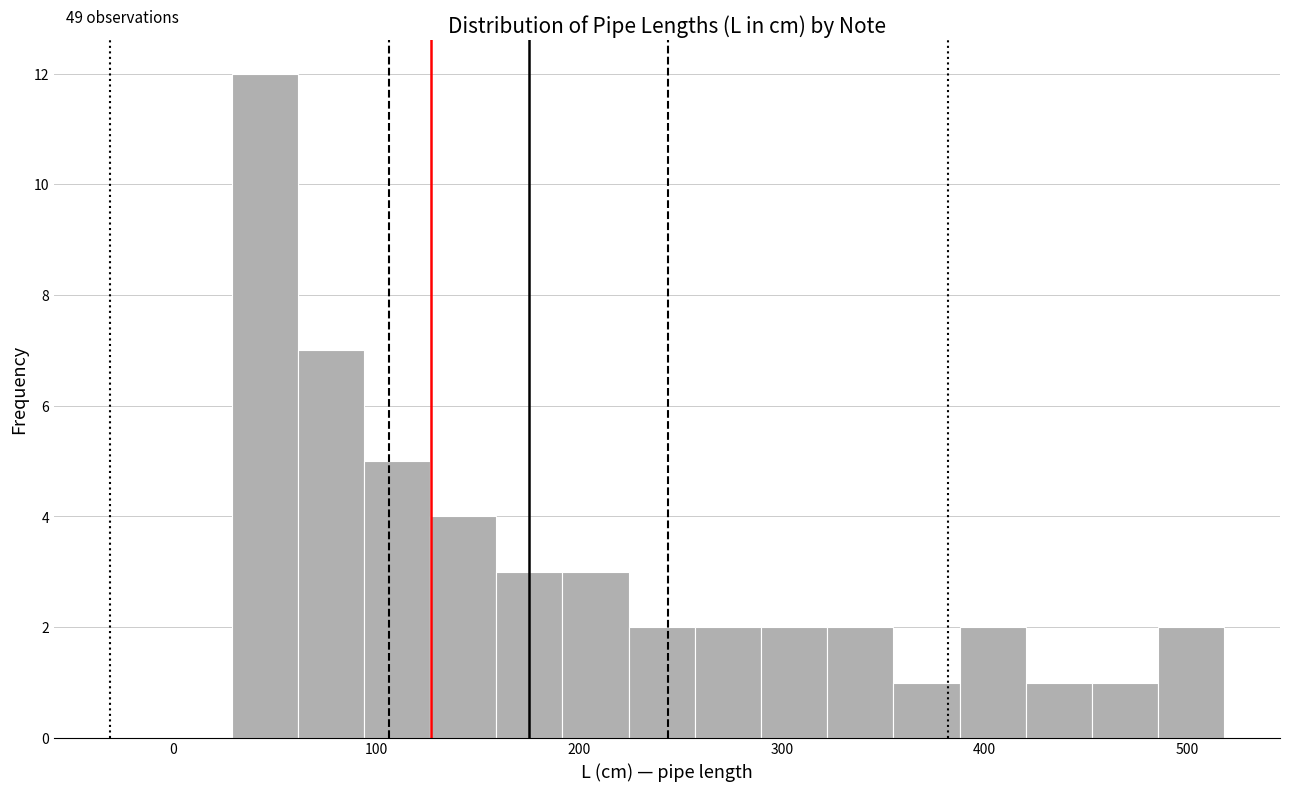

Read against the x-axis, roughly where is the centre of the tallest bar?

50